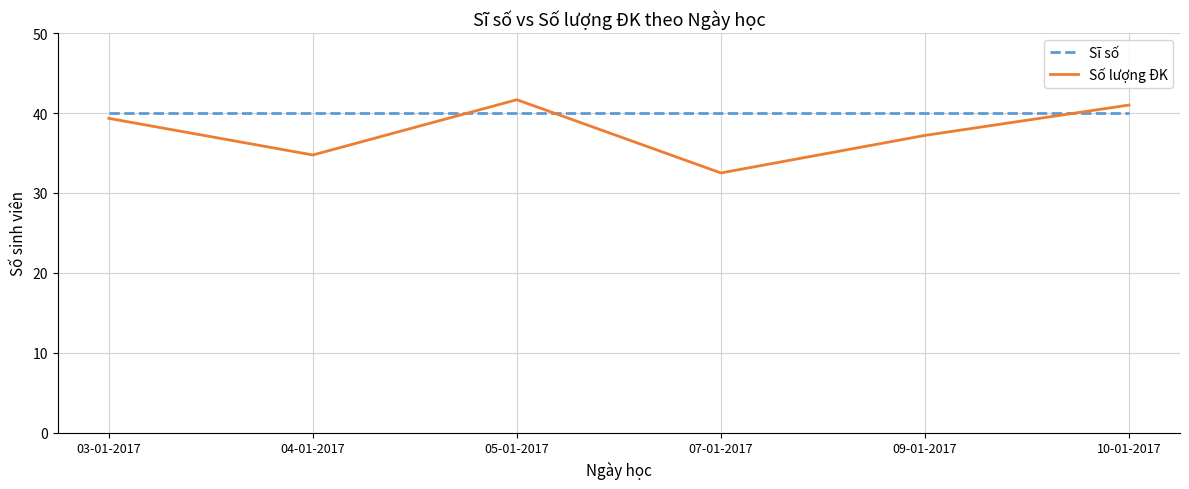

What position from the right is 03-01-2017?

6